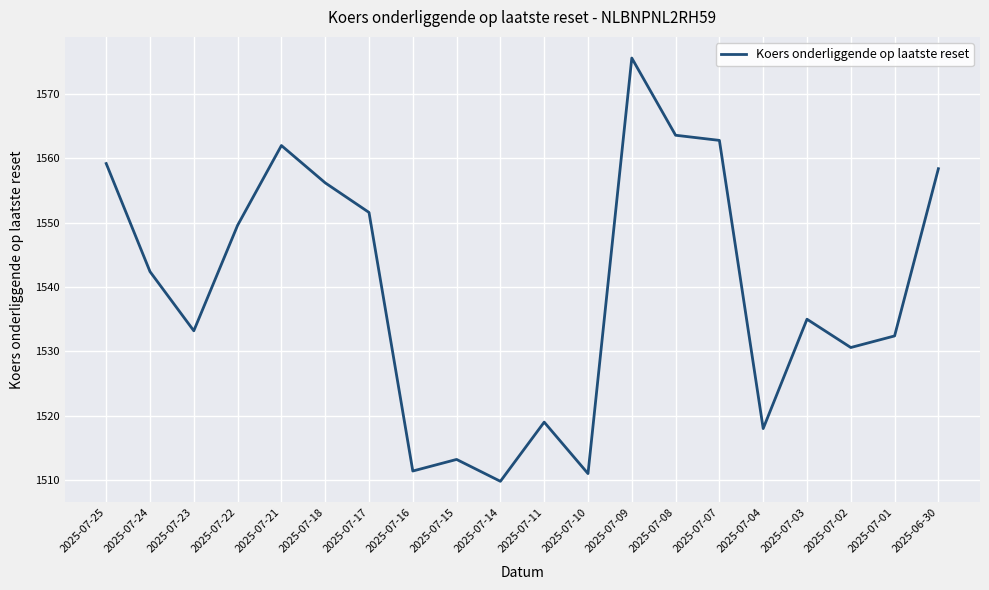

What is the maximum value shown in the chart?

1575.6